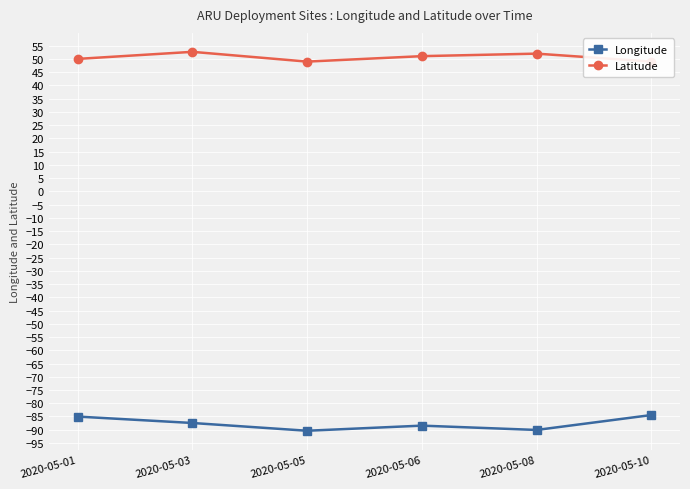

Does the chart have visible grid lines?

Yes